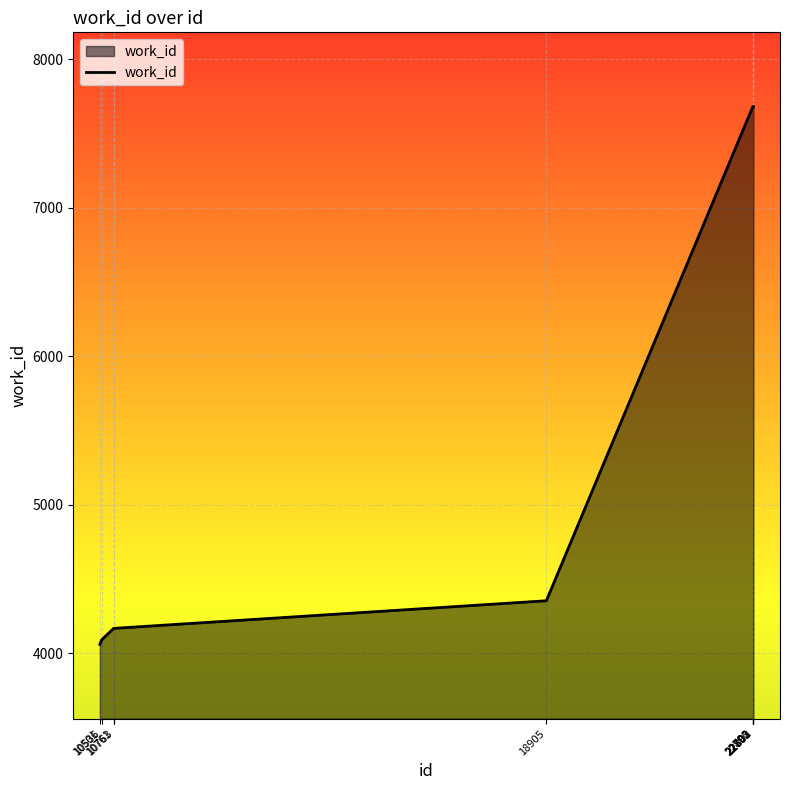

What is the maximum value shown in the chart?

7682